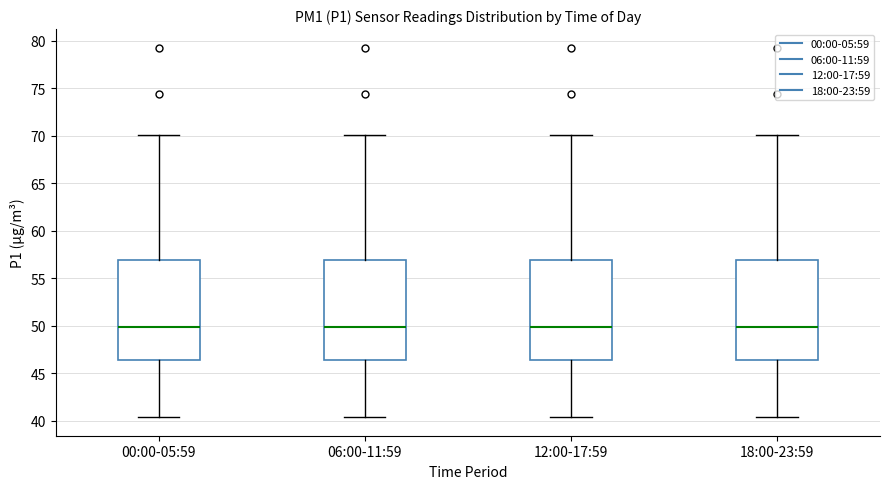

Where is the upper edge of the box for 12:00-17:59 on the y-axis? The values are not printed on the chart, so give them approximately, as read against the axis.

57.0